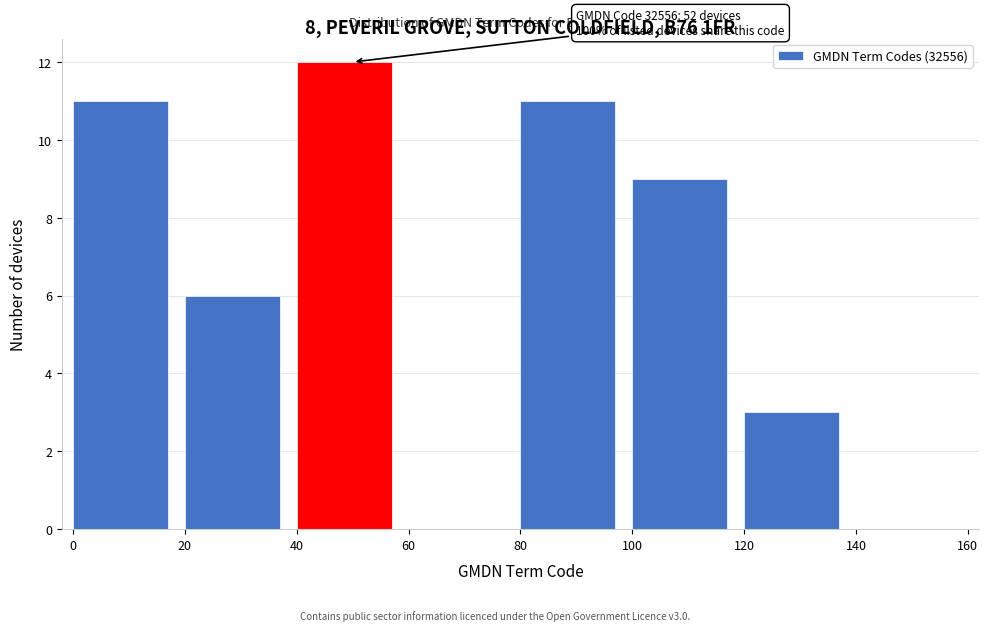

Over which range of the x-axis is the bar tallest?

40 to 60